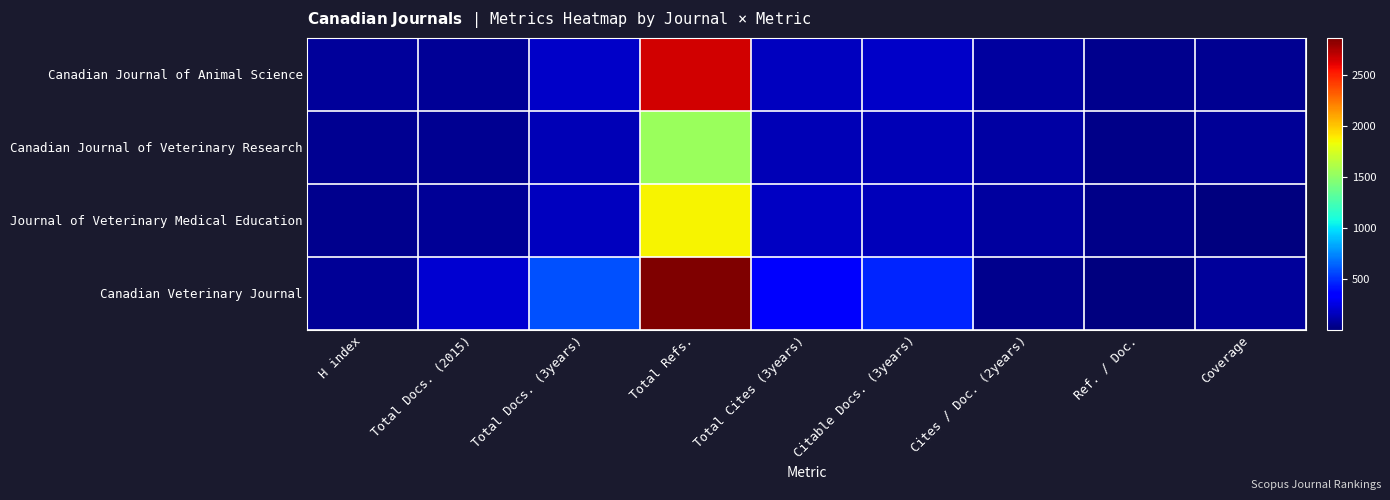

Which series has the largest total across all categories?

Canadian Veterinary Journal